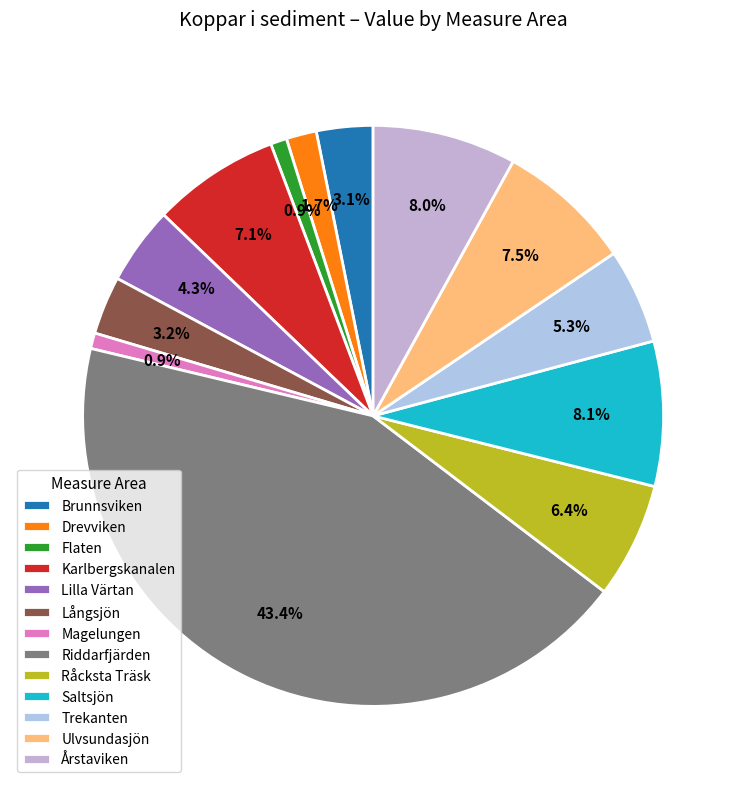

How many segments does this pie chart have?

13